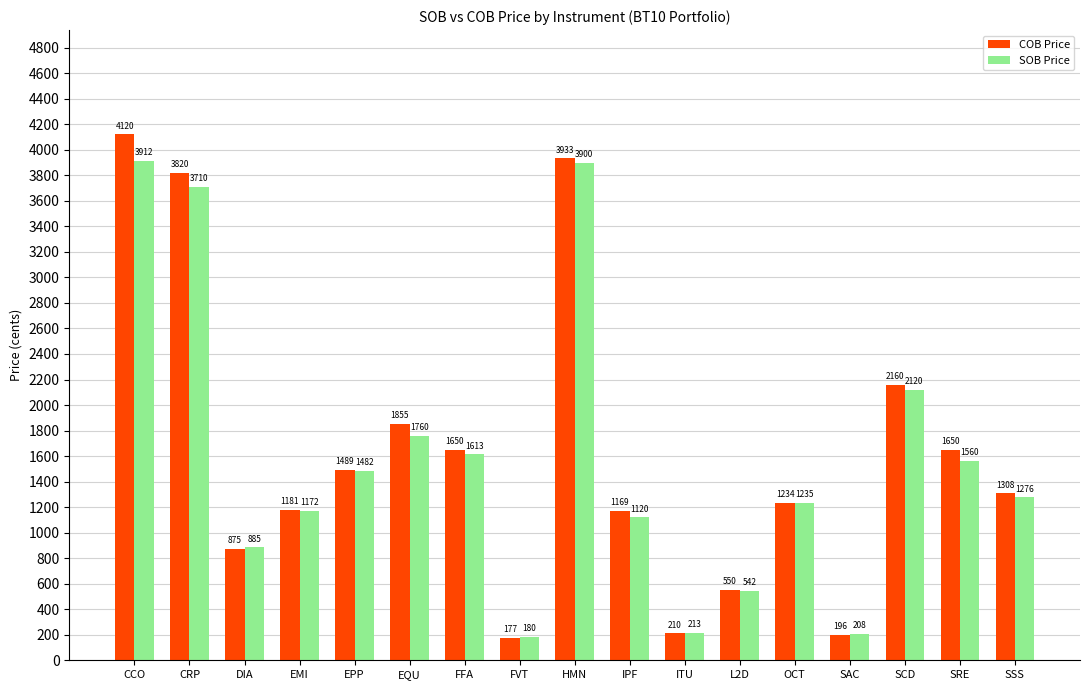

Which series has the largest total across all categories?

COB Price